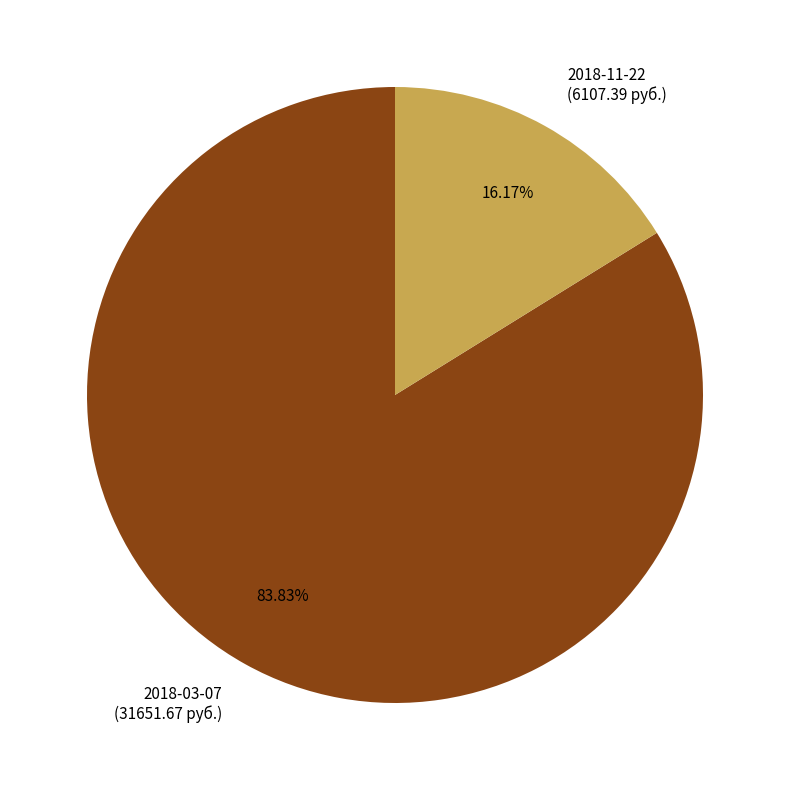

Is it true that 2018-03-07 is 97% of the pie?

False